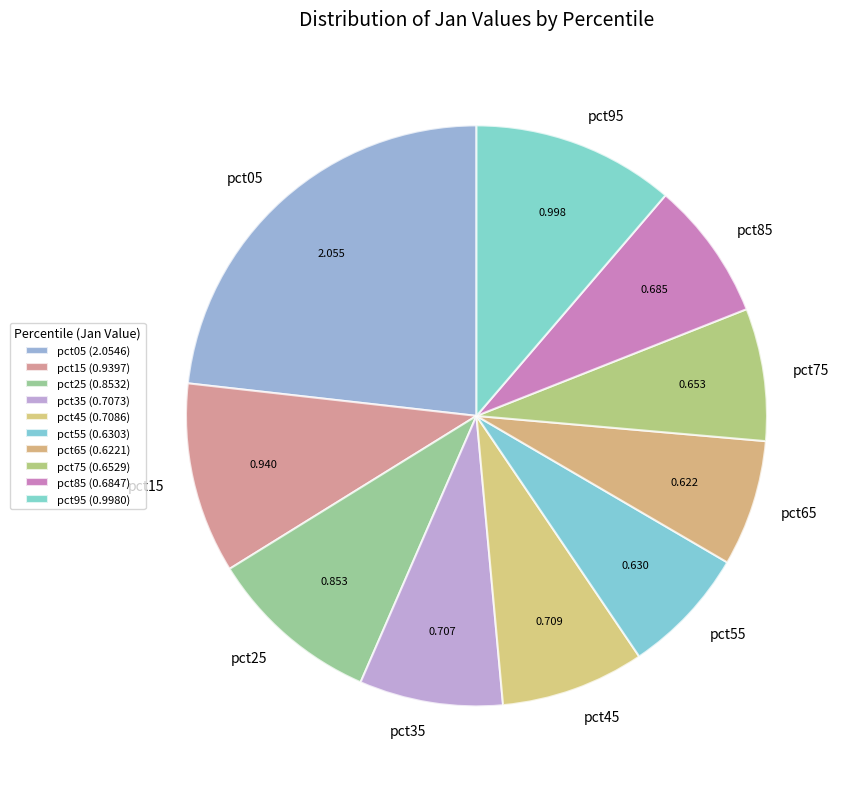

Count the number of slices in the pie.

10